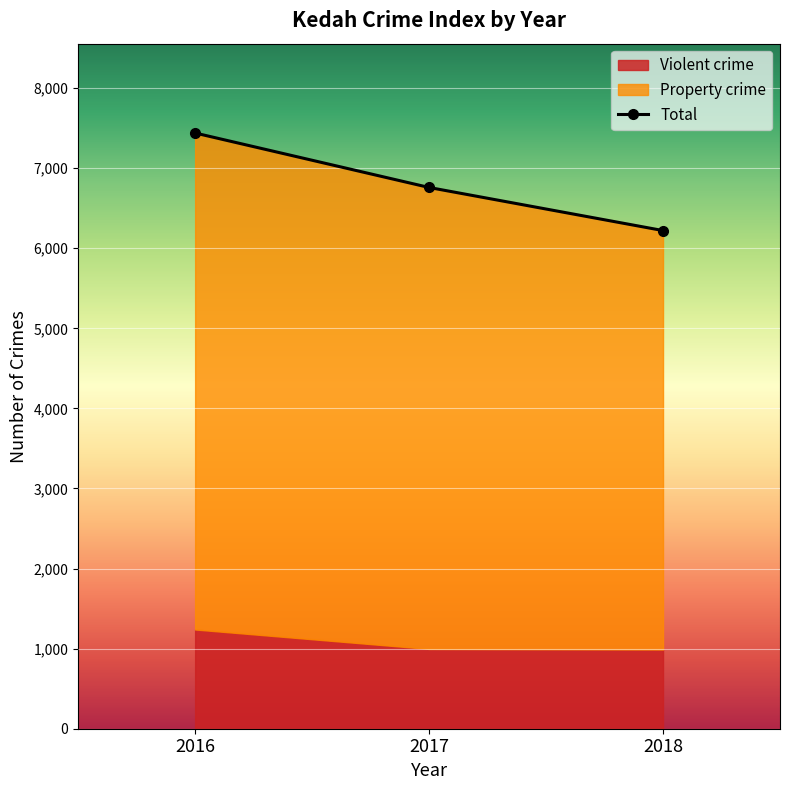

The value at 2016 is 7439. True or false?

True